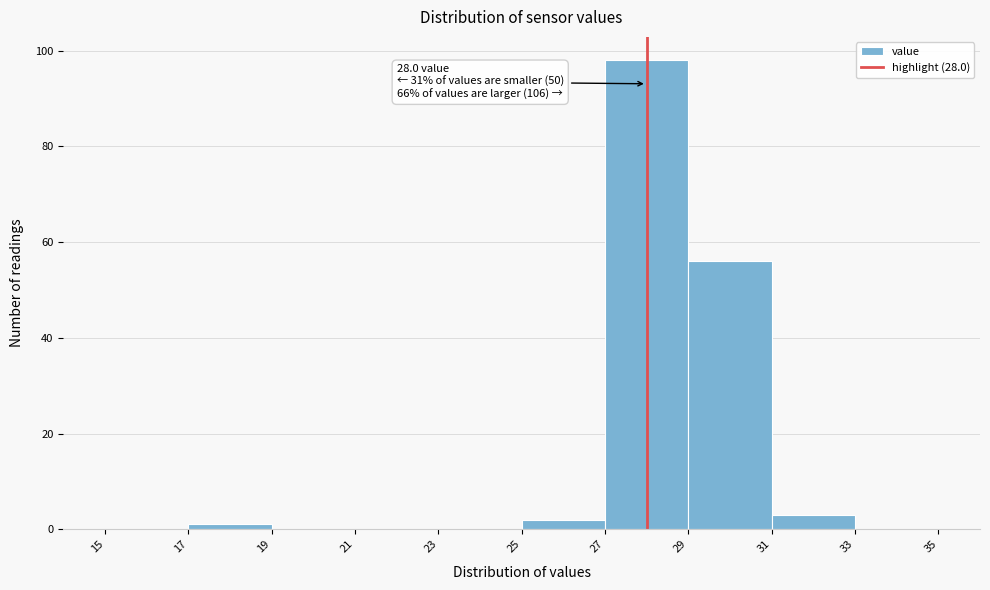

Over which range of the x-axis is the bar tallest?

27 to 29